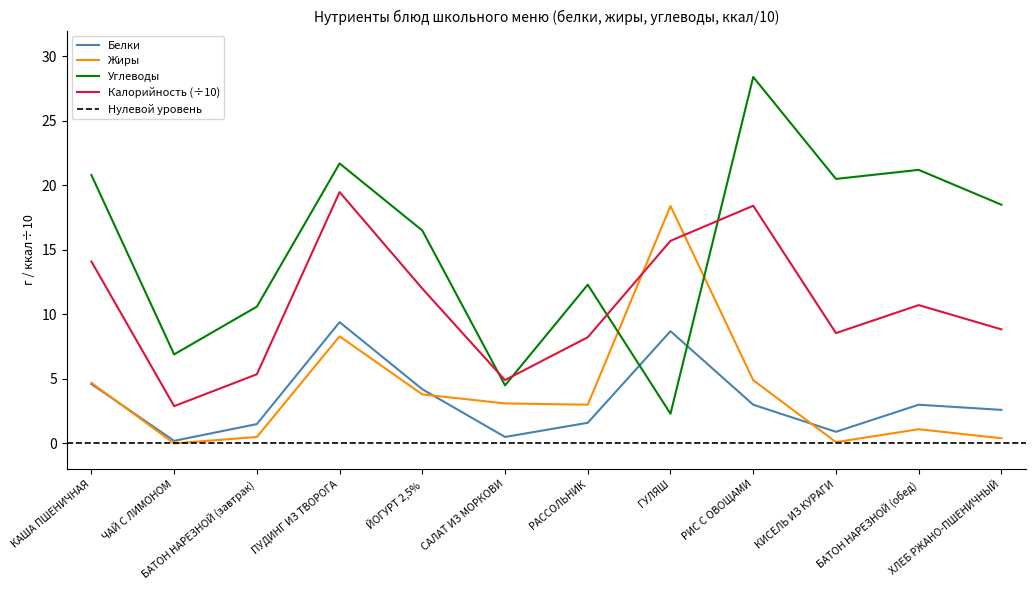

What is the maximum value shown in the chart?

28.4